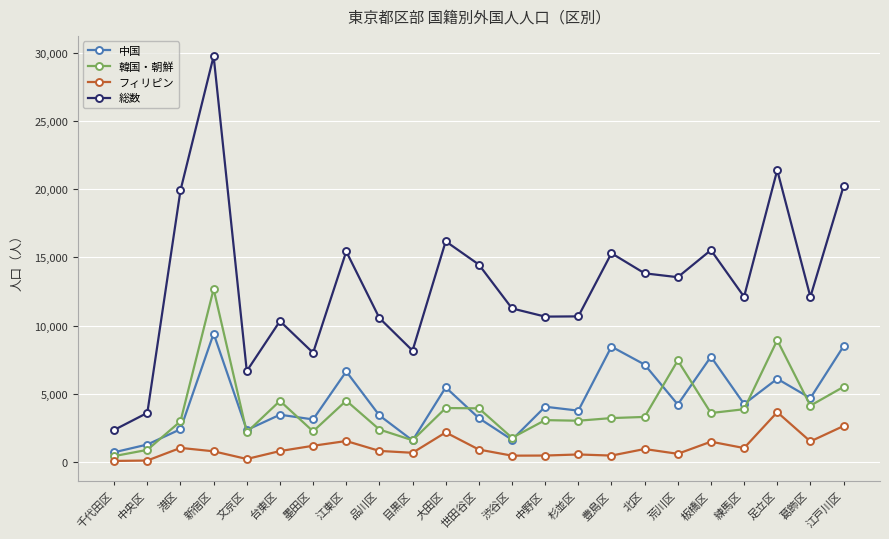

True or false: 総数 and 韓国・朝鮮 cross at least once.

False